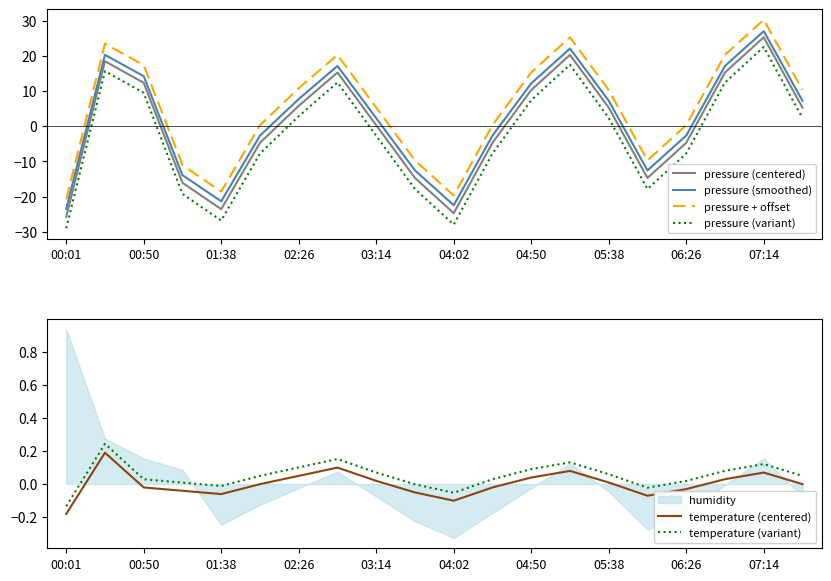

Which series ends up on top after the final intersection of temperature (variant) and pressure (centered)?

pressure (centered)